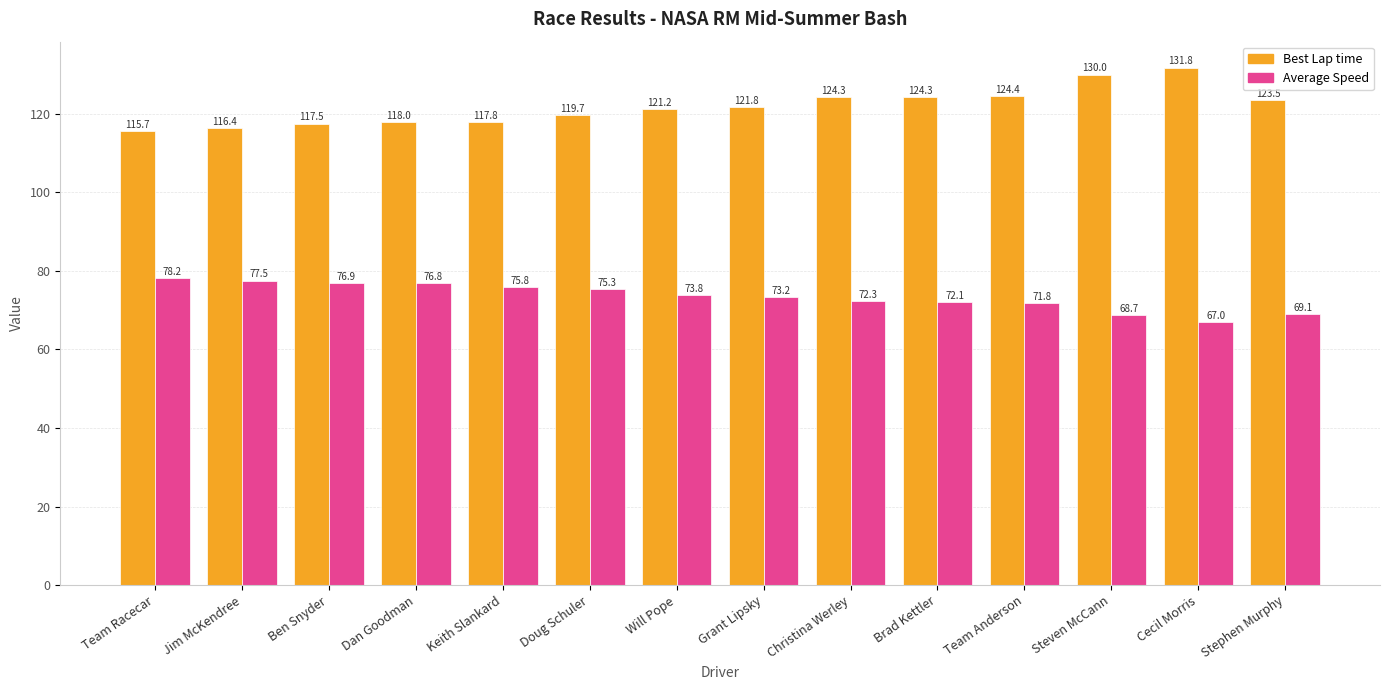

What is the difference between the maximum and minimum values in the Best Lap time series?

16.1